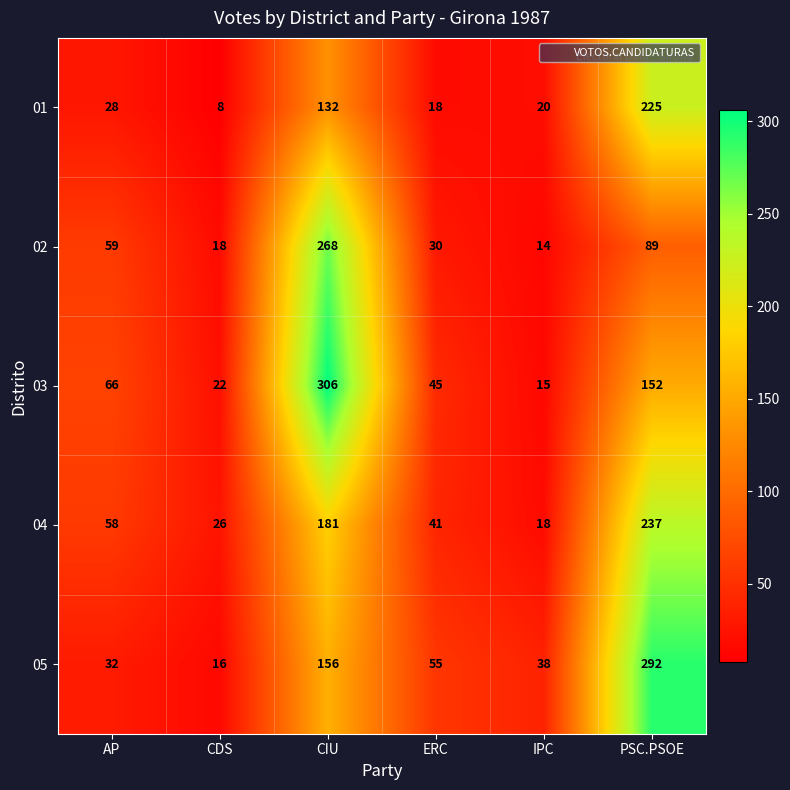

What is the difference between the maximum and minimum values in the 03 series?

291